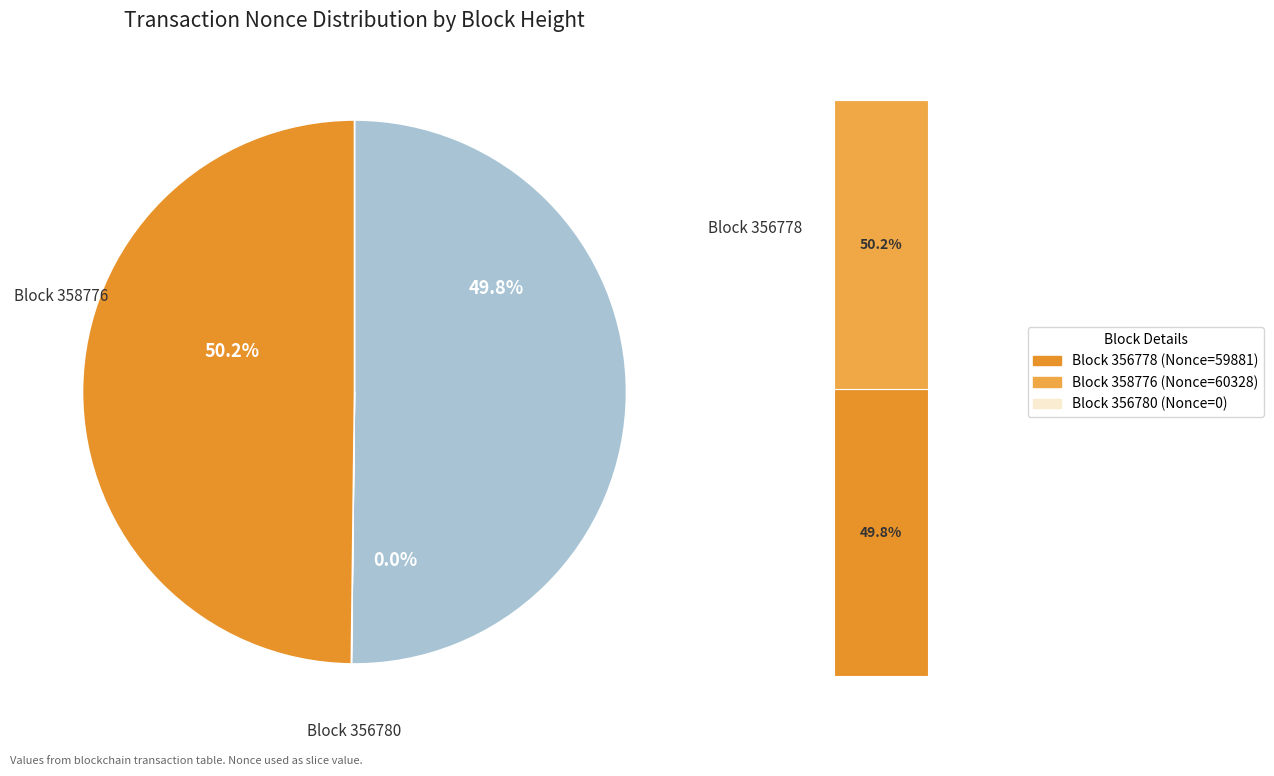

Count the number of slices in the pie.

3